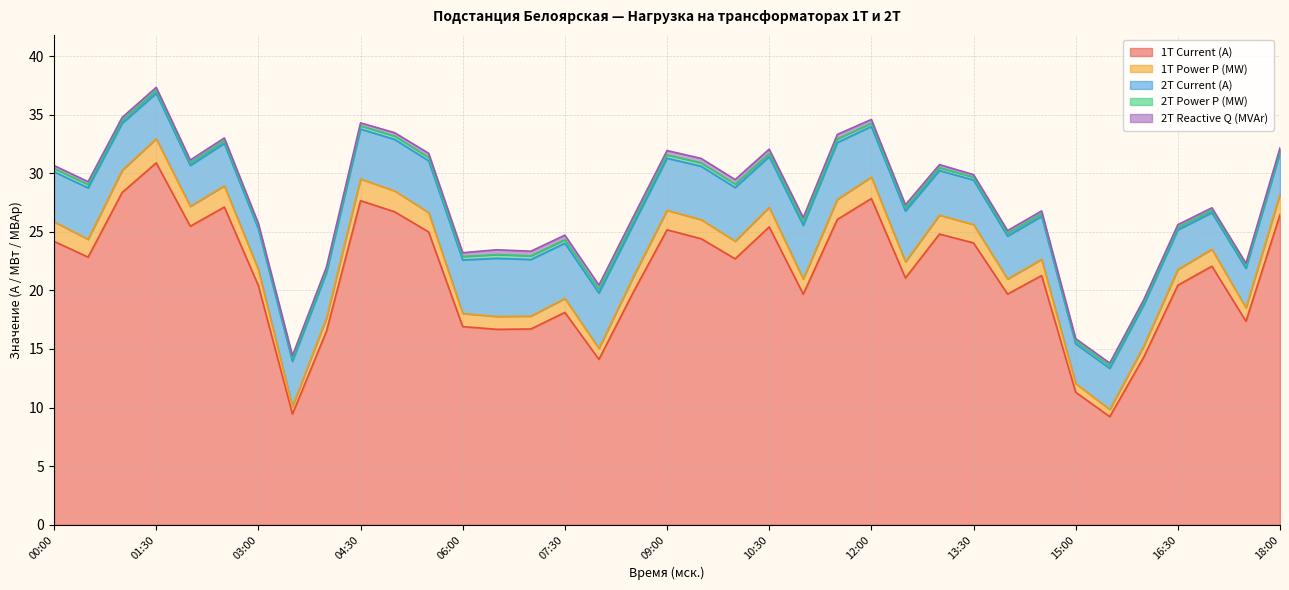

At which category is the sum across all series the highest?

01:30